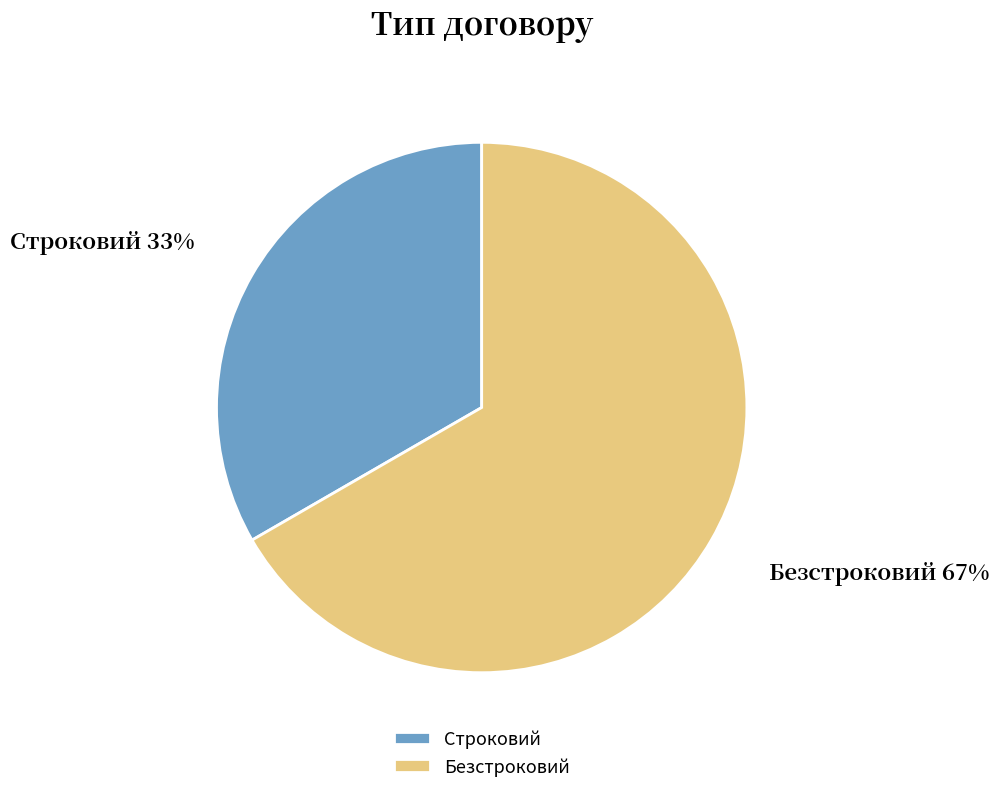

Which category has the smallest portion of the pie?

Строковий